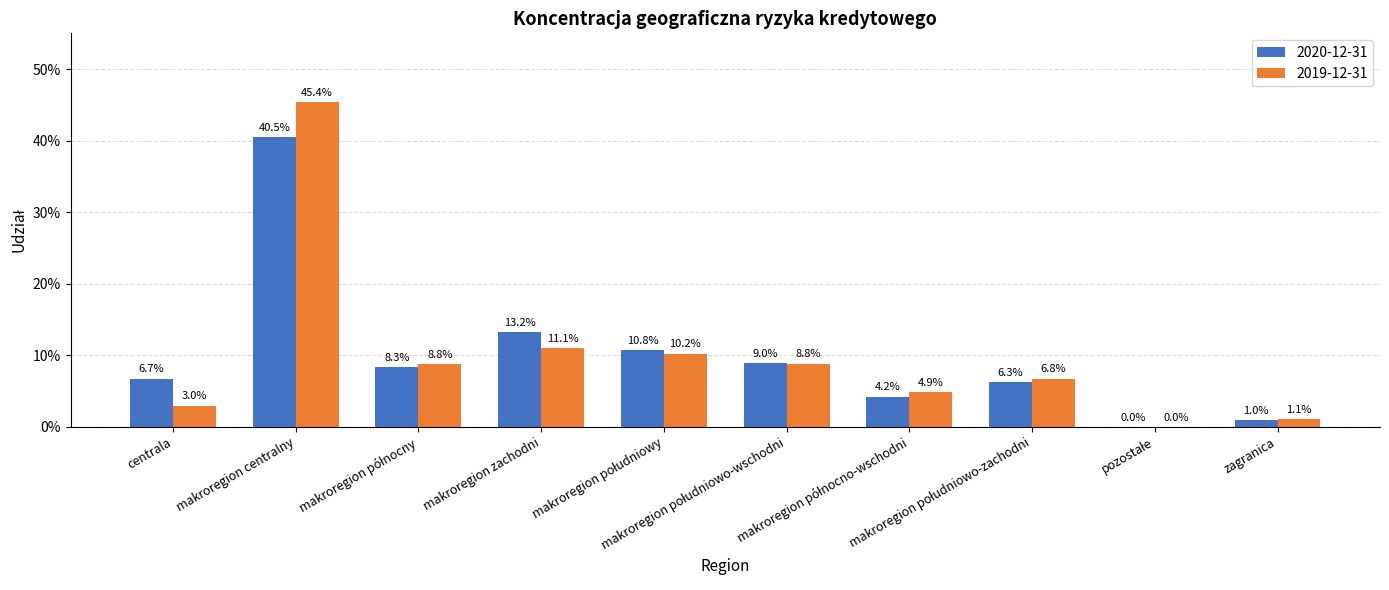

Which category has the highest value across all series?

makroregion centralny